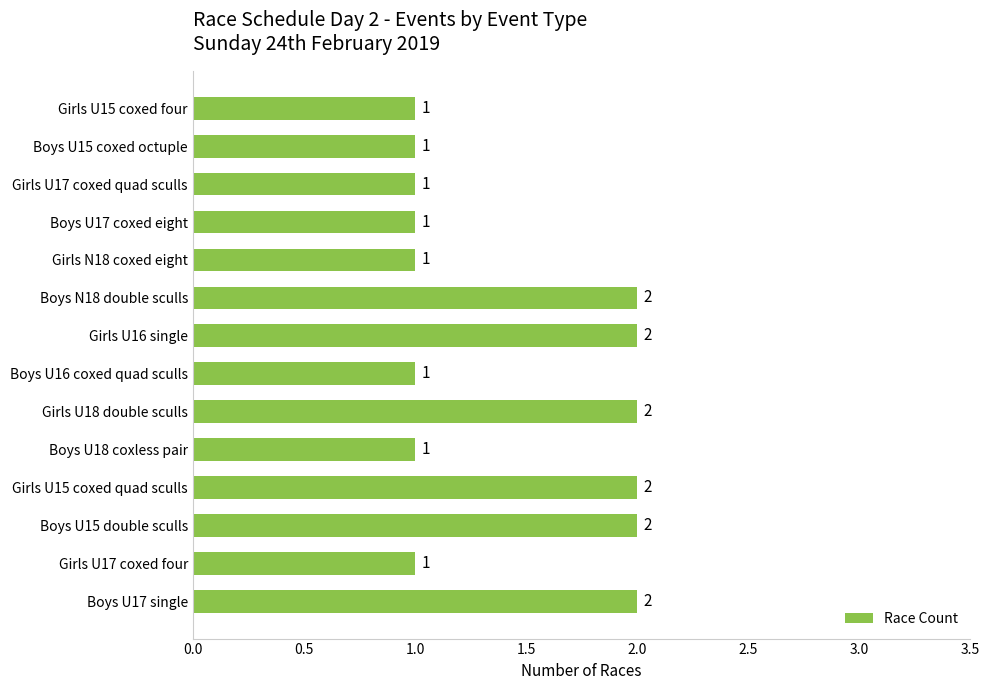

True or false: the data shows 1 at Girls U15 coxed four.

True